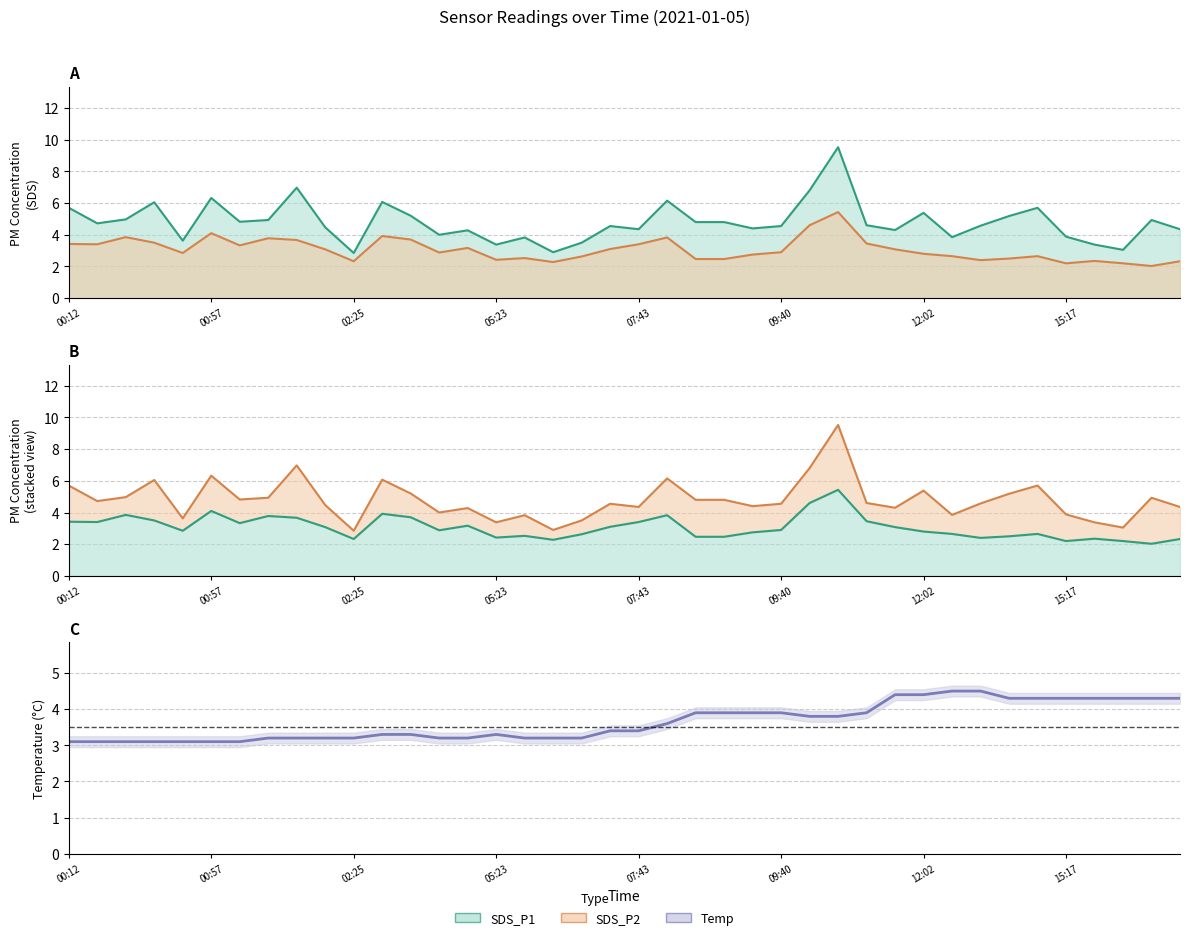

What is the average value?

3.6